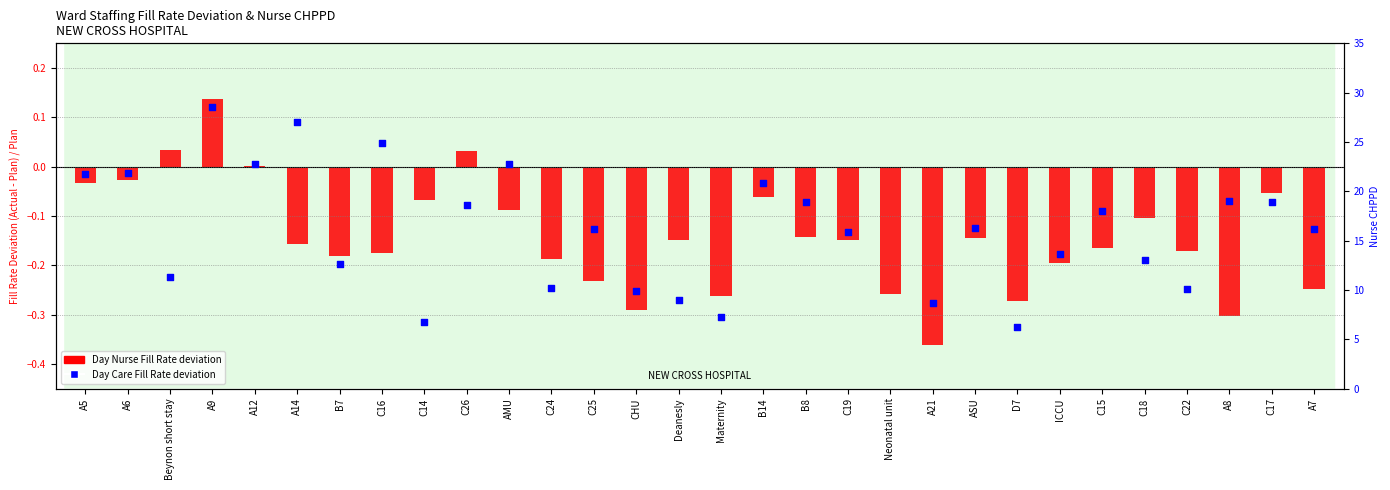

Which series reaches the maximum Y coordinate?

Day Nurse Fill Rate deviation